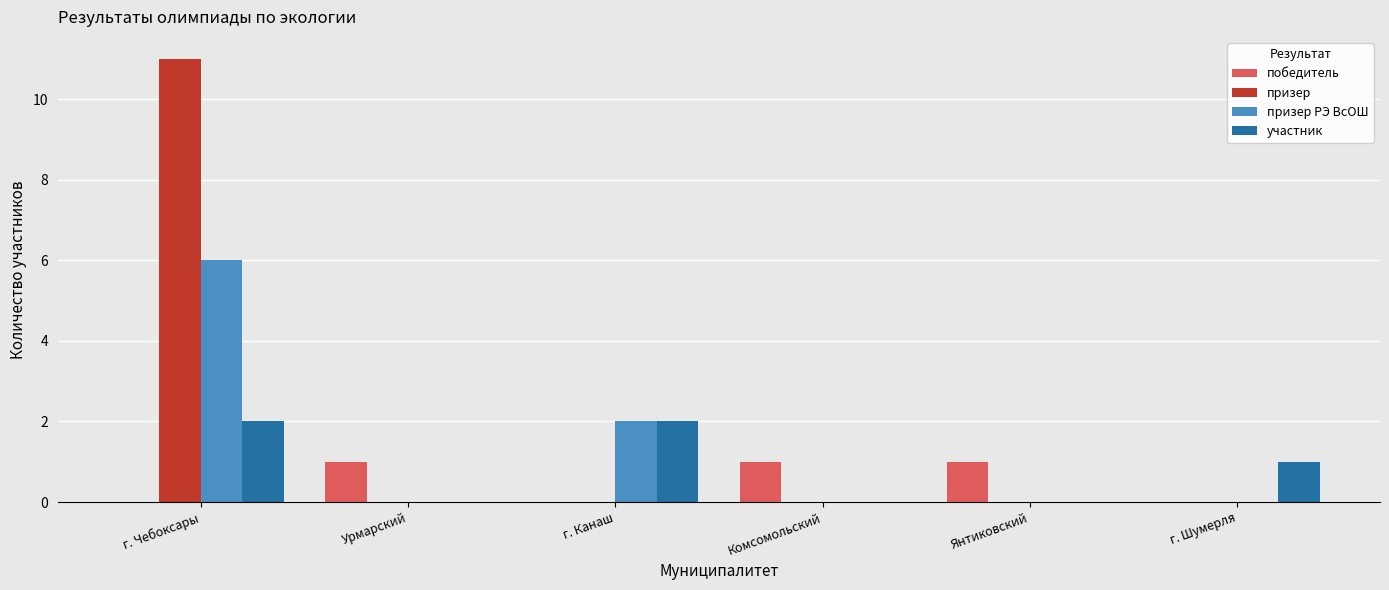

True or false: победитель has a value of 0 at г. Шумерля.

True